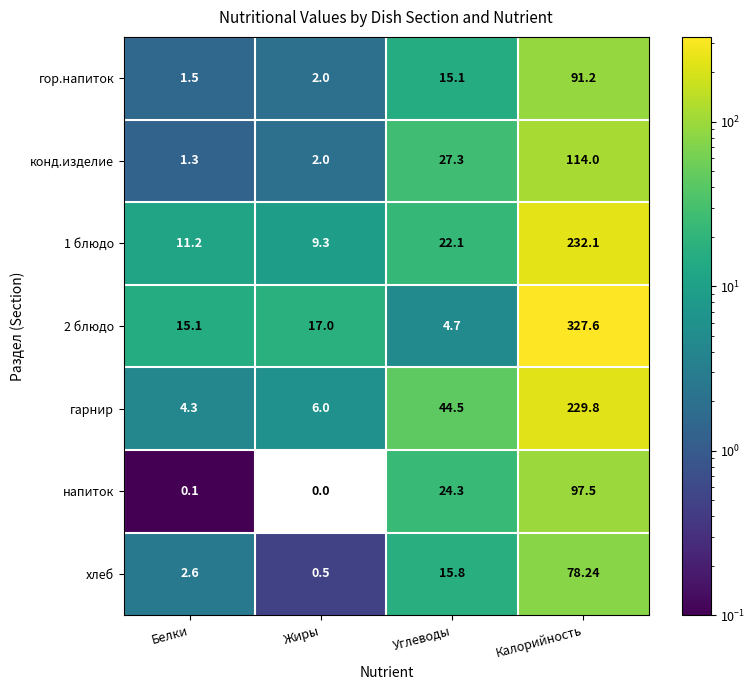

At which category is the sum across all series the highest?

Калорийность